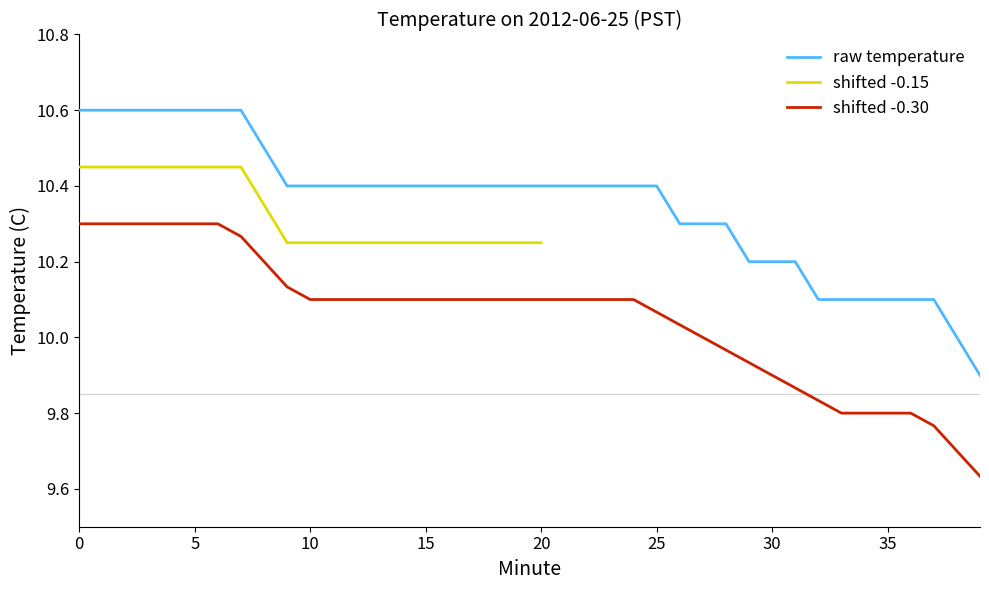

True or false: raw temperature and shifted -0.30 intersect in this chart.

False